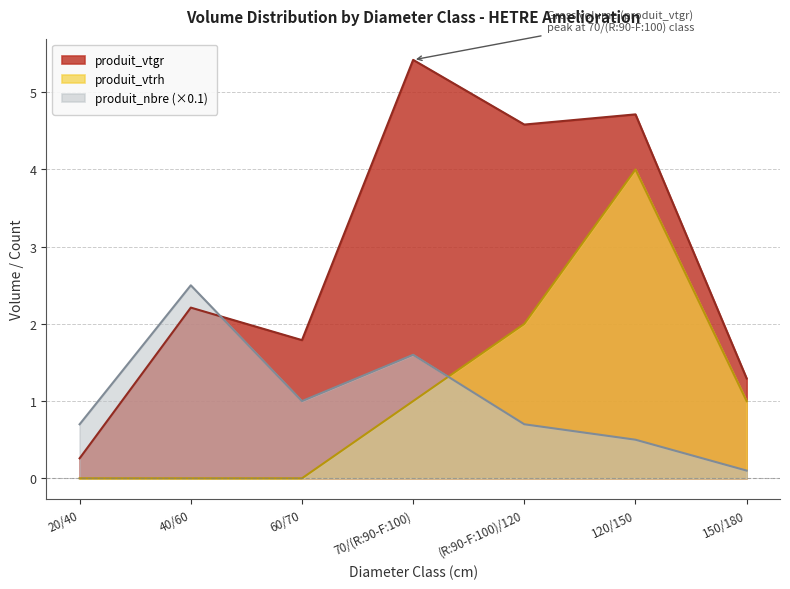

At which label does produit_vtrh first exceed 1?

(R:90-F:100)/120